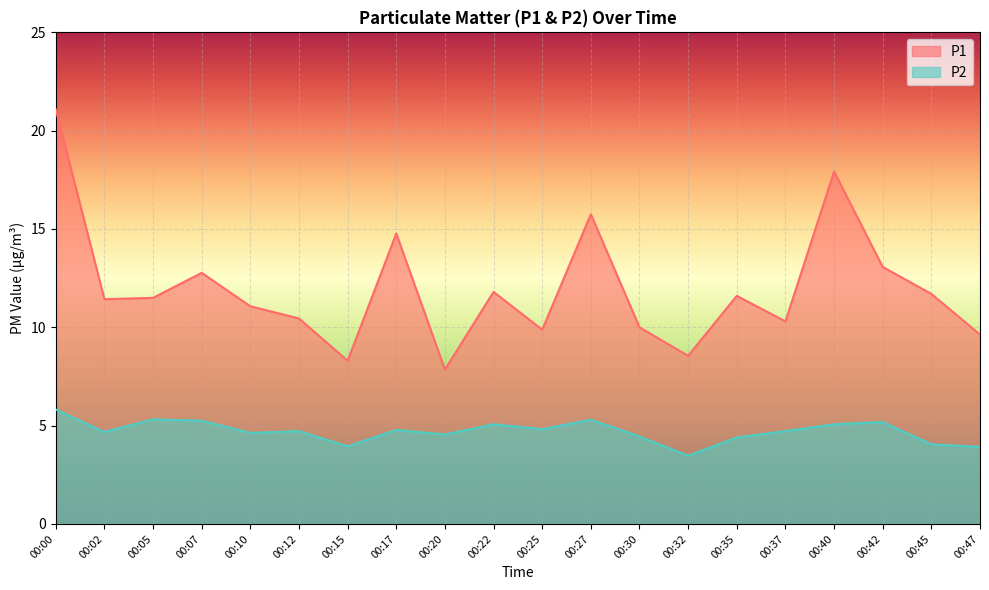

What is the value of the P2 point at the 18th from the left?

5.2